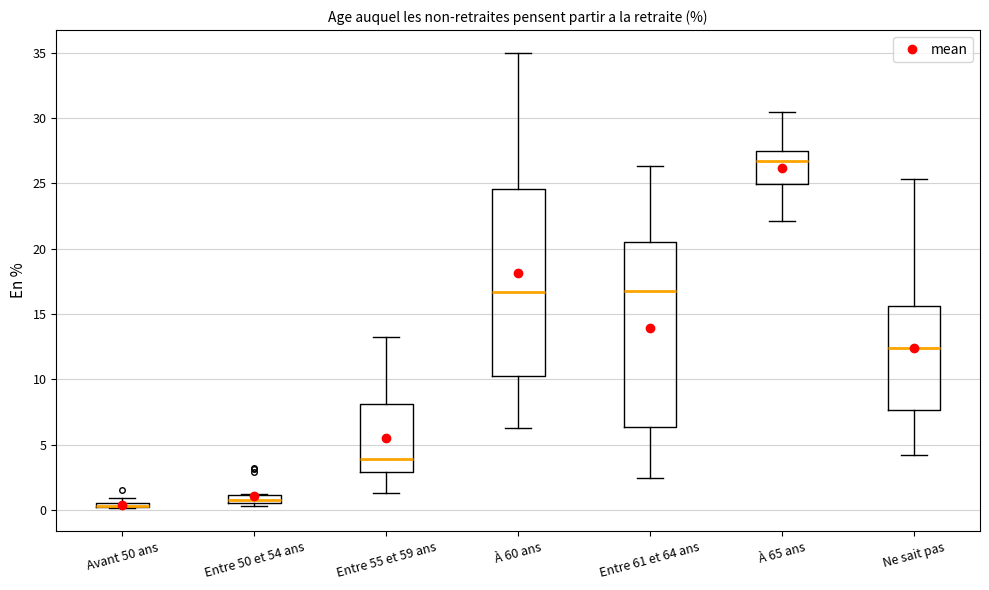

Where is the lower edge of the box for À 60 ans on the y-axis? The values are not printed on the chart, so give them approximately, as read against the axis.

10.5